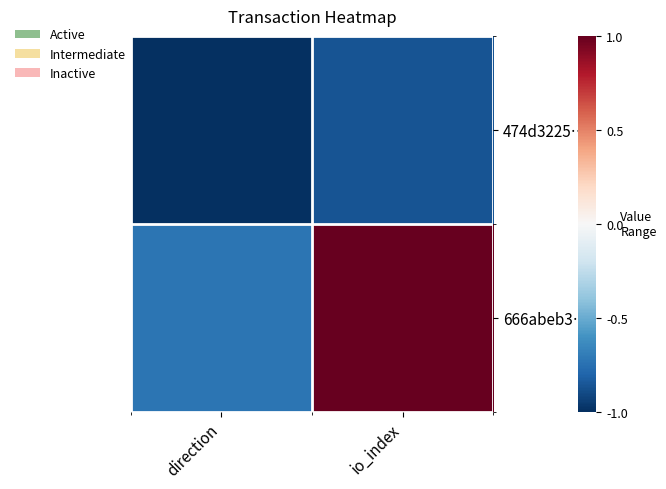

Which series has the widest spread of values?

666abeb3…